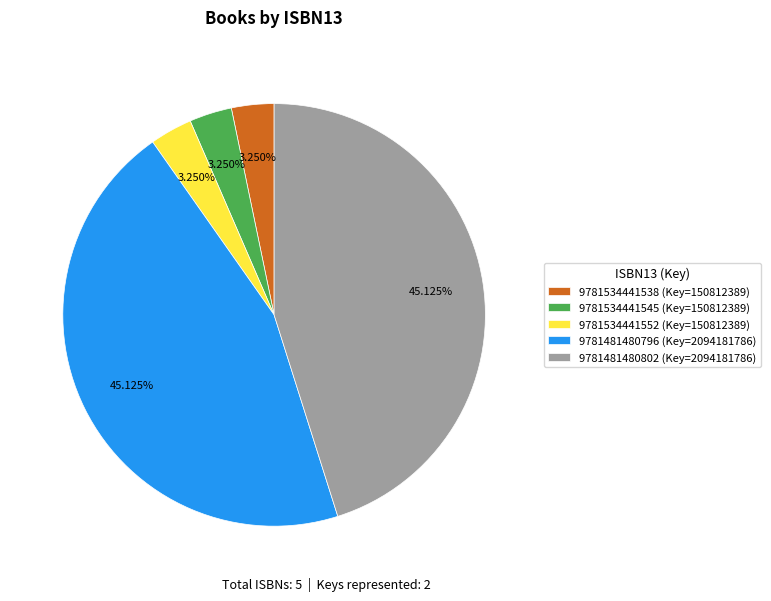

What is the ratio of the value at 9781481480796 (Key=2094181786) to the value at 9781534441538 (Key=150812389)?

13.9